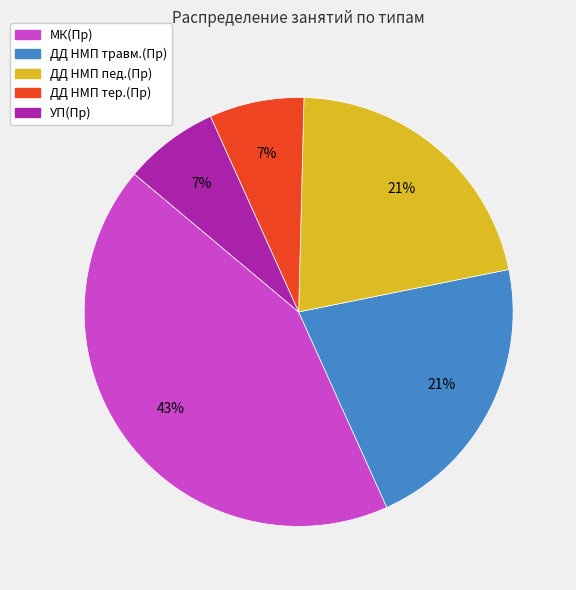

To the nearest percent, what is the difference between the ДД НМП тер.(Пр) and ДД НМП травм.(Пр) slice percentages?

14%